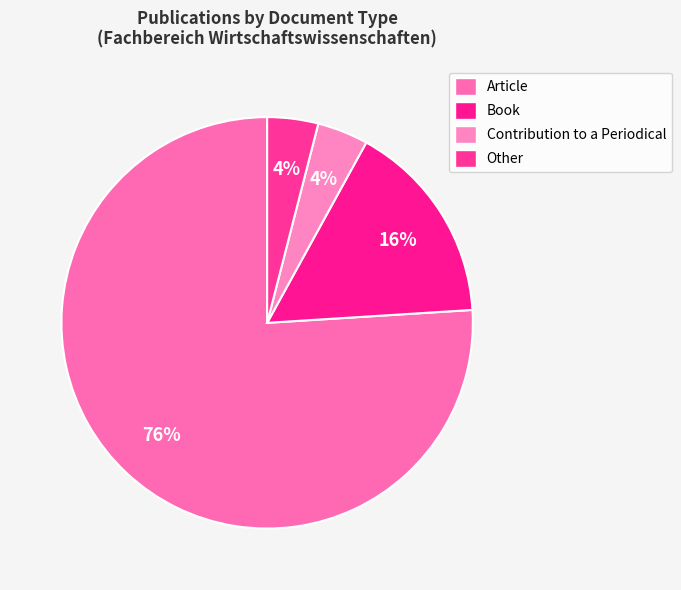

Rank the categories by value from highest to lowest.

Article, Book, Contribution to a Periodical, Other